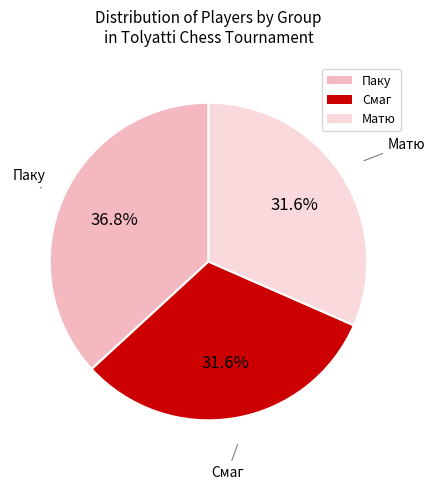

Between Паку and Смаг, which is larger?

Паку